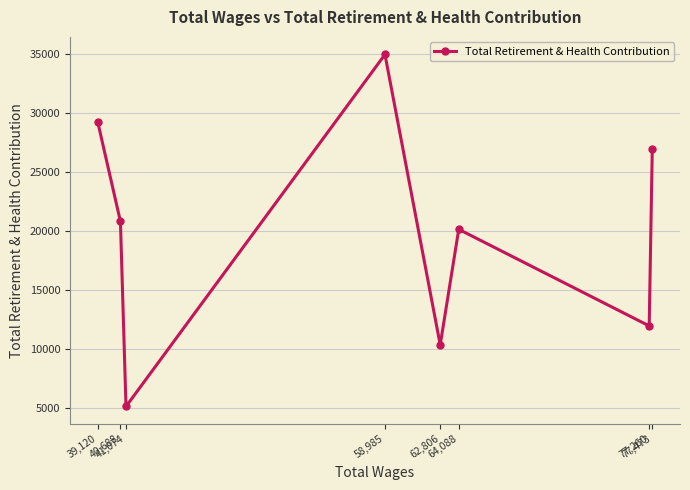

Reading right to left, transcribe all the data shown in this chart.

77,473=26964	77,260=11944	64,088=20131	62,806=10342	58,985=34950	41,074=5116	40,688=20799	39,120=29225